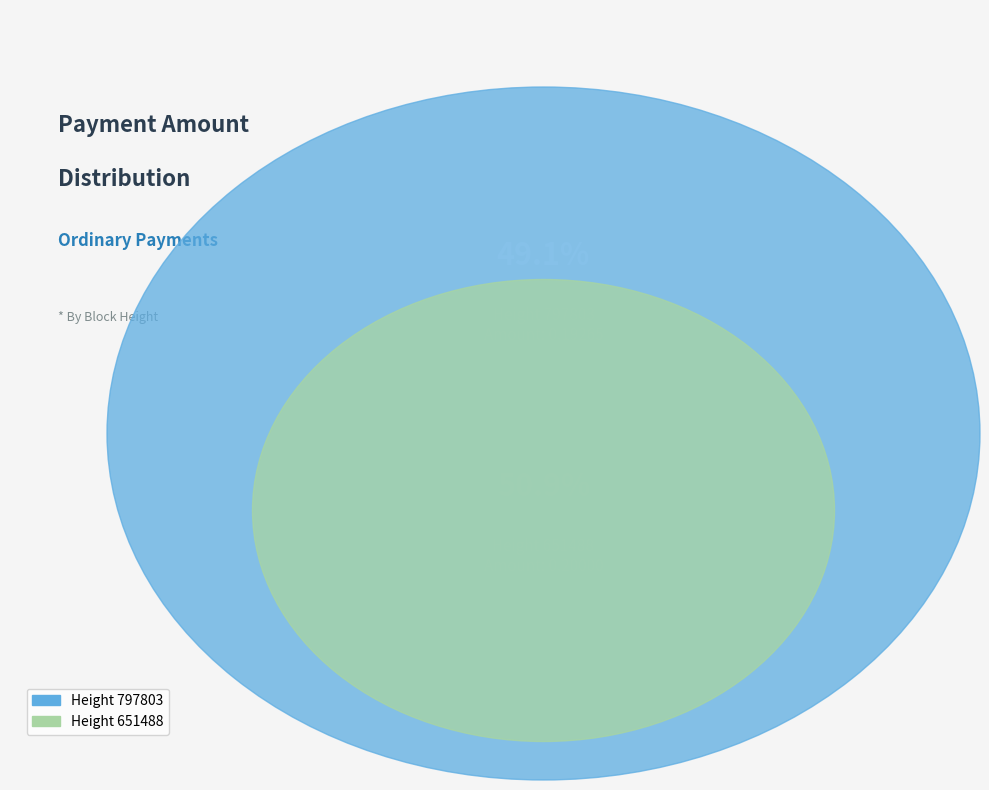

To the nearest percent, what portion does 797803 represent?

49%